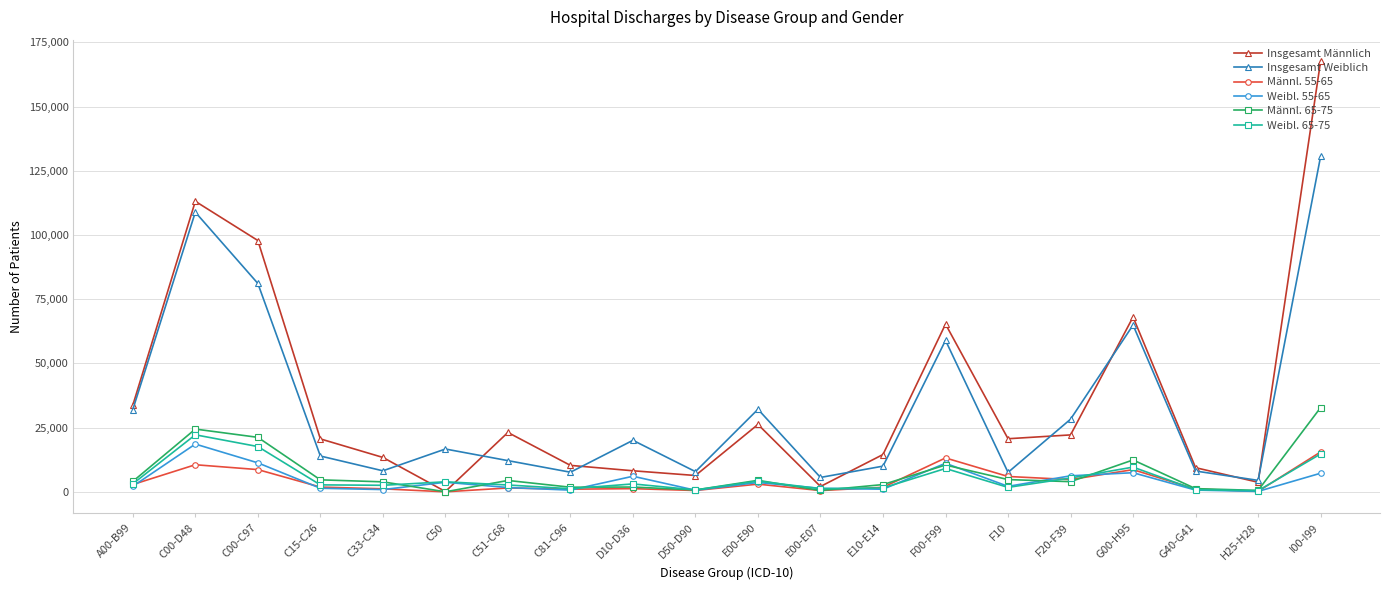

What is the label of the 9th point from the right?

E00-E07